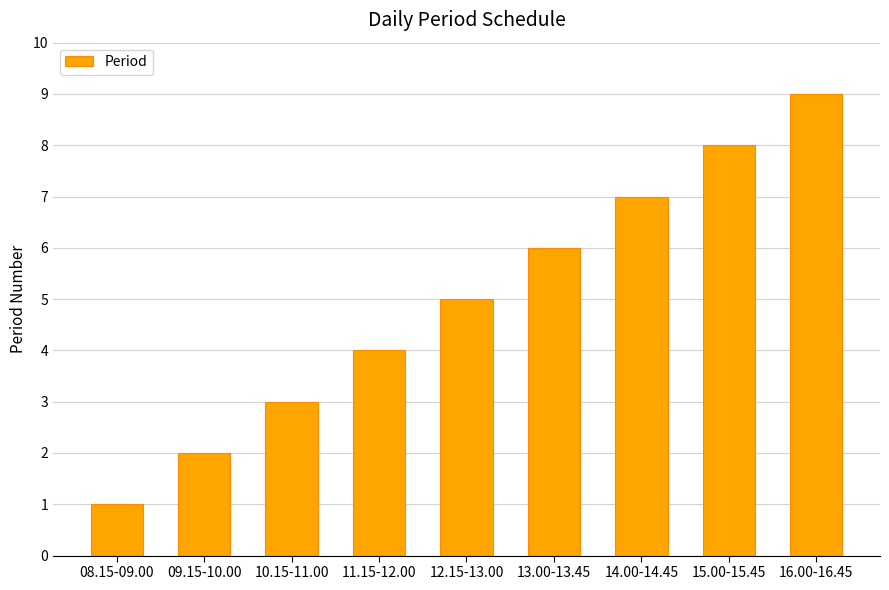

What is the smallest value displayed?

1